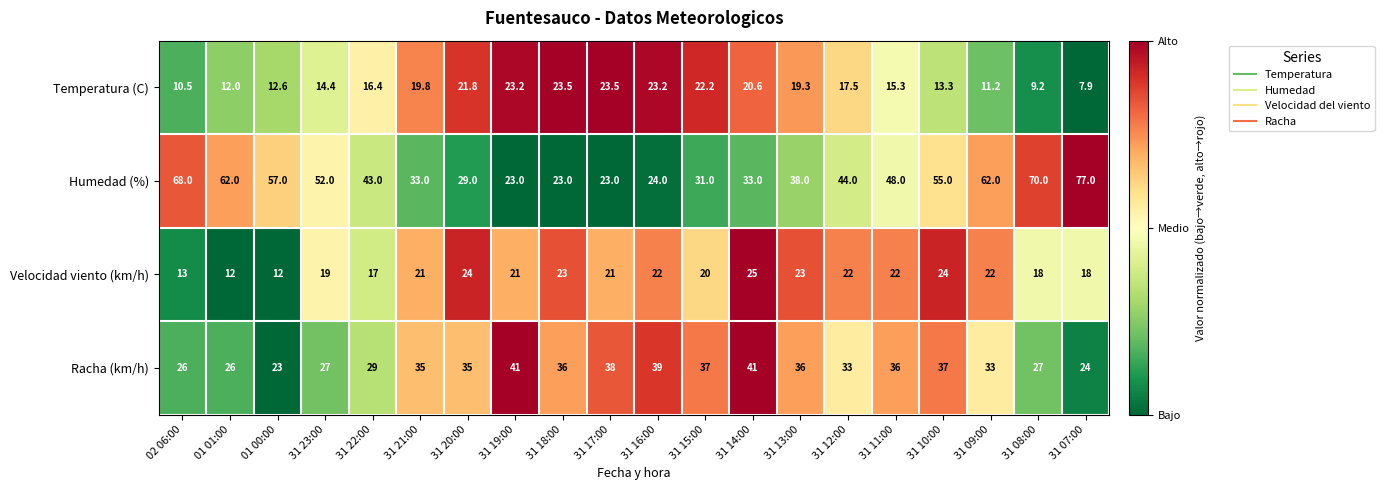

At which category is the sum across all series the highest?

31 10:00